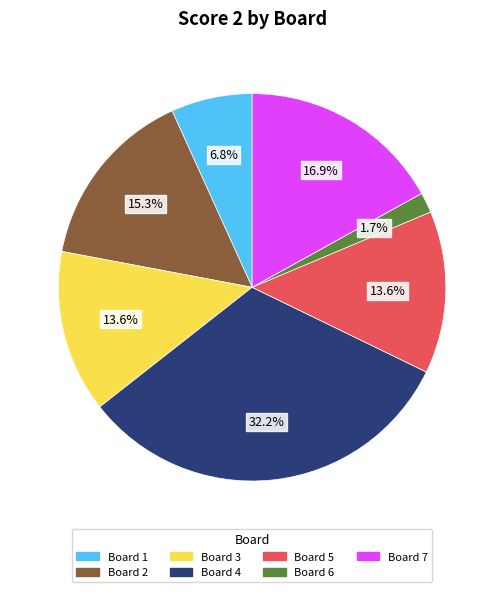

Is there any slice that represents more than half of the pie?

No